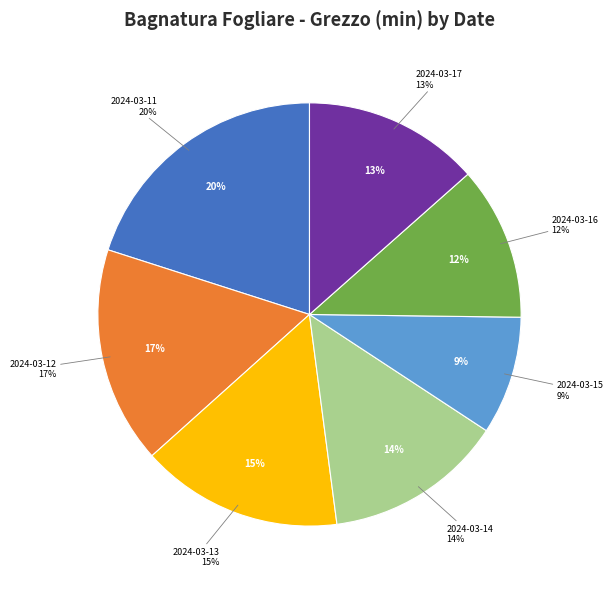

To the nearest percent, what is the combined percentage of 2024-03-17 and 2024-03-11?

34%